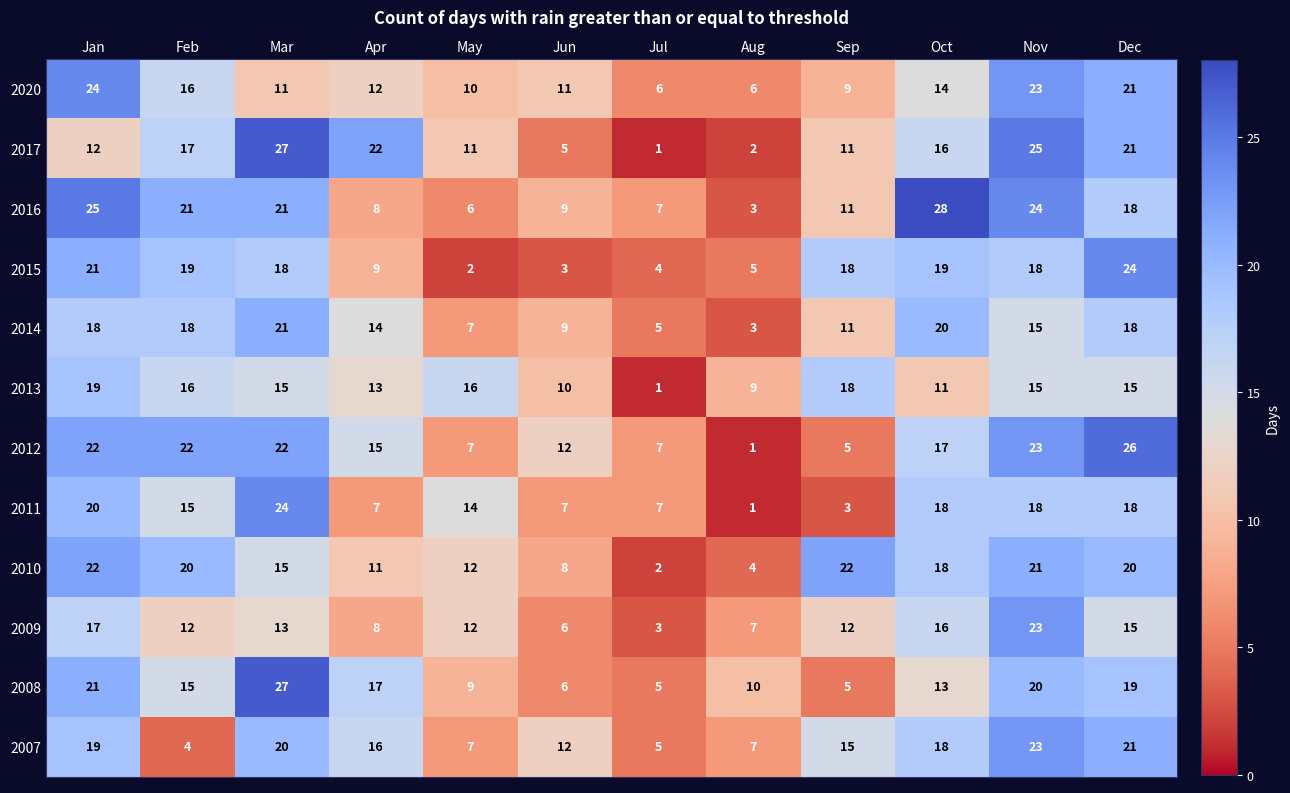

True or false: 2012 has a value of 7 at Jul.

True